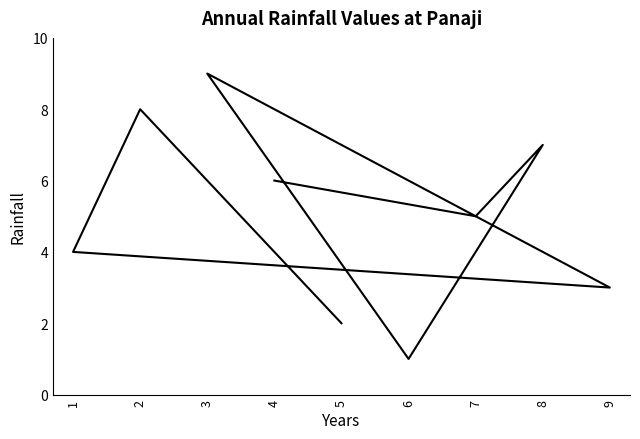

What is the difference between the maximum and minimum values?

8